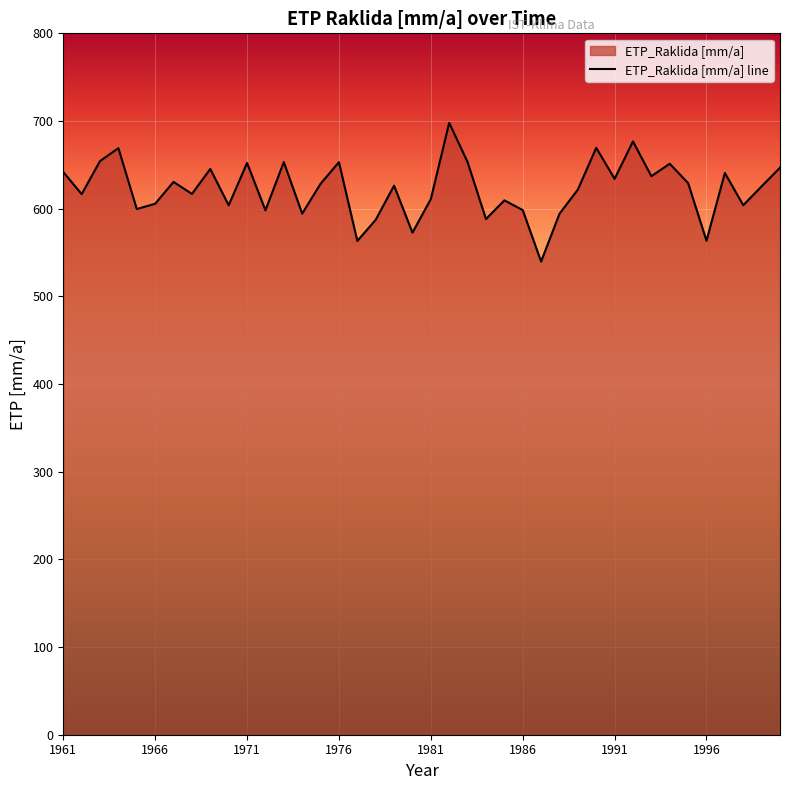

True or false: the data shows 263.2 at 1991.

False